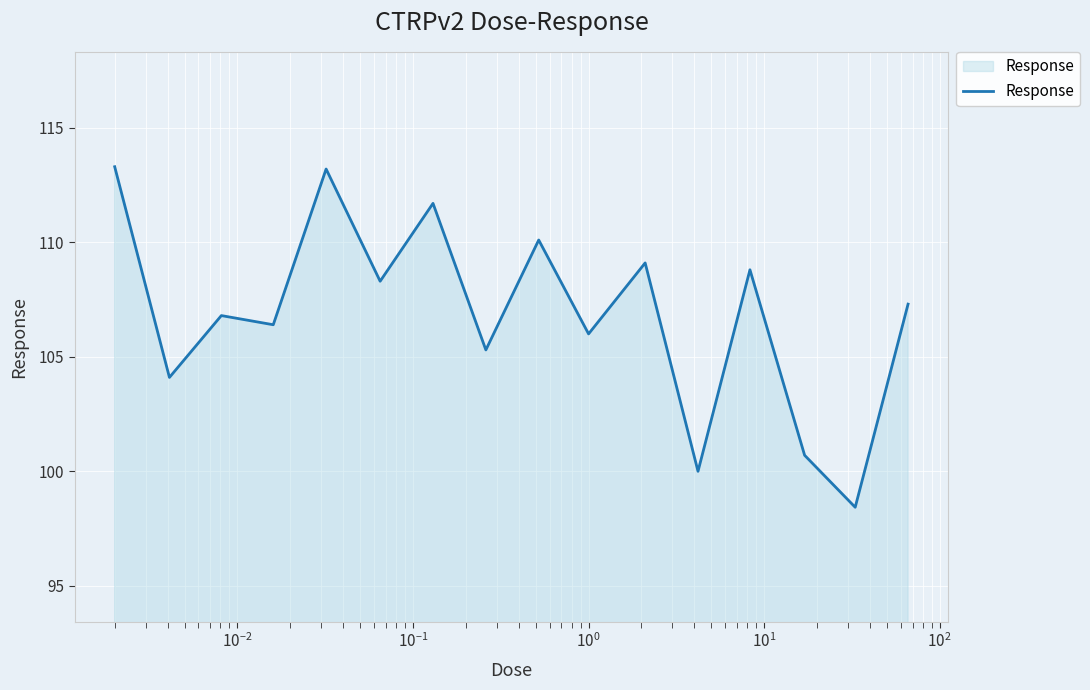

What is the smallest value displayed?

98.4